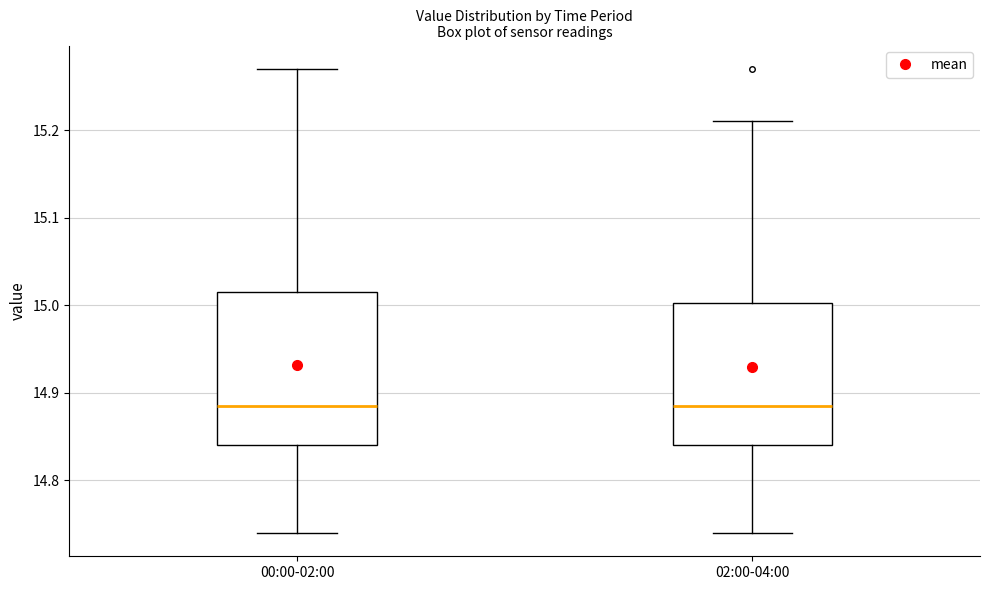

Comparing the boxes themselves (not the whiskers), which one is the tallest?

00:00-02:00